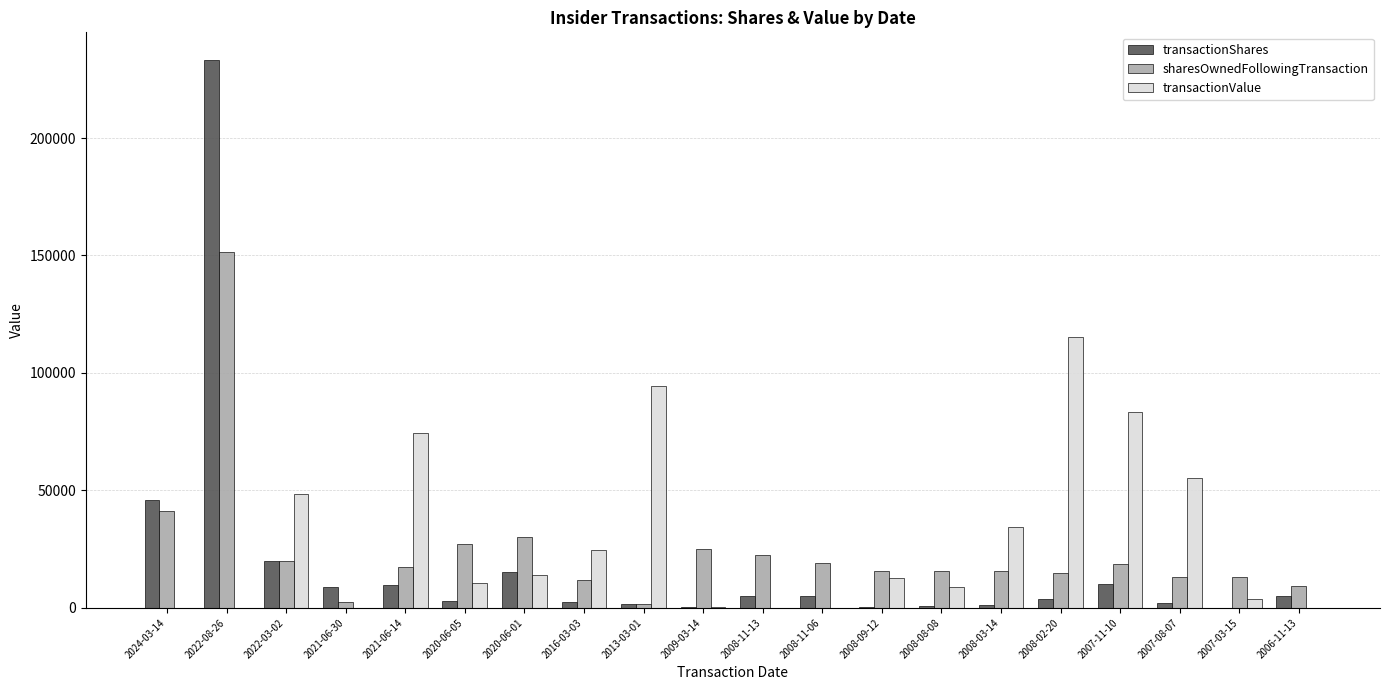

What is the sum of all sharesOwnedFollowingTransaction values?

486402